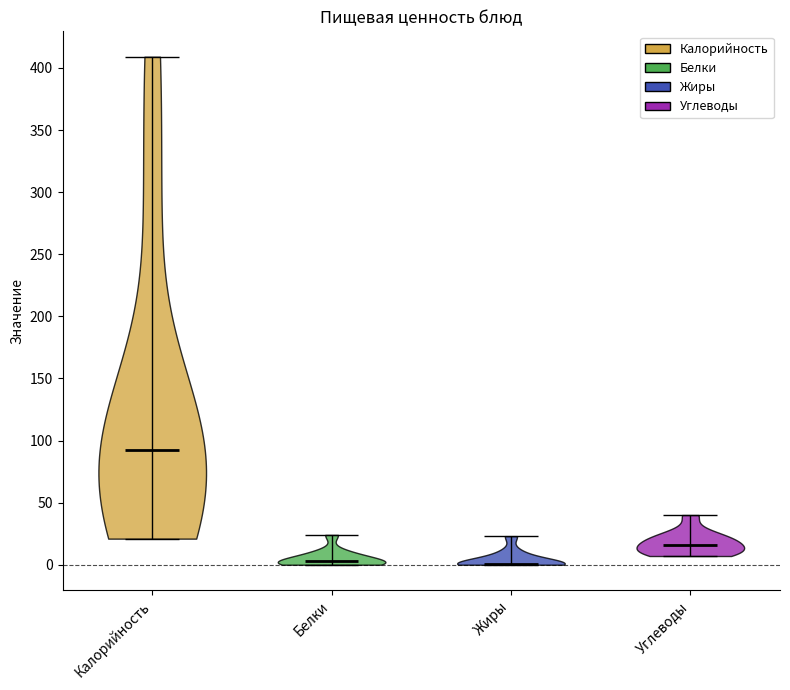

Reading left to right, read every violin against the y-axis: where its median line is, and the lowest and highest points it reaches. The values are not printed on the chart, so give them approximately, as read against the axis.

Калорийность: median line 95, lowest point 20, highest point 410
Белки: median line 5, lowest point 0, highest point 25
Жиры: median line 0, lowest point 0, highest point 25
Углеводы: median line 15, lowest point 5, highest point 40